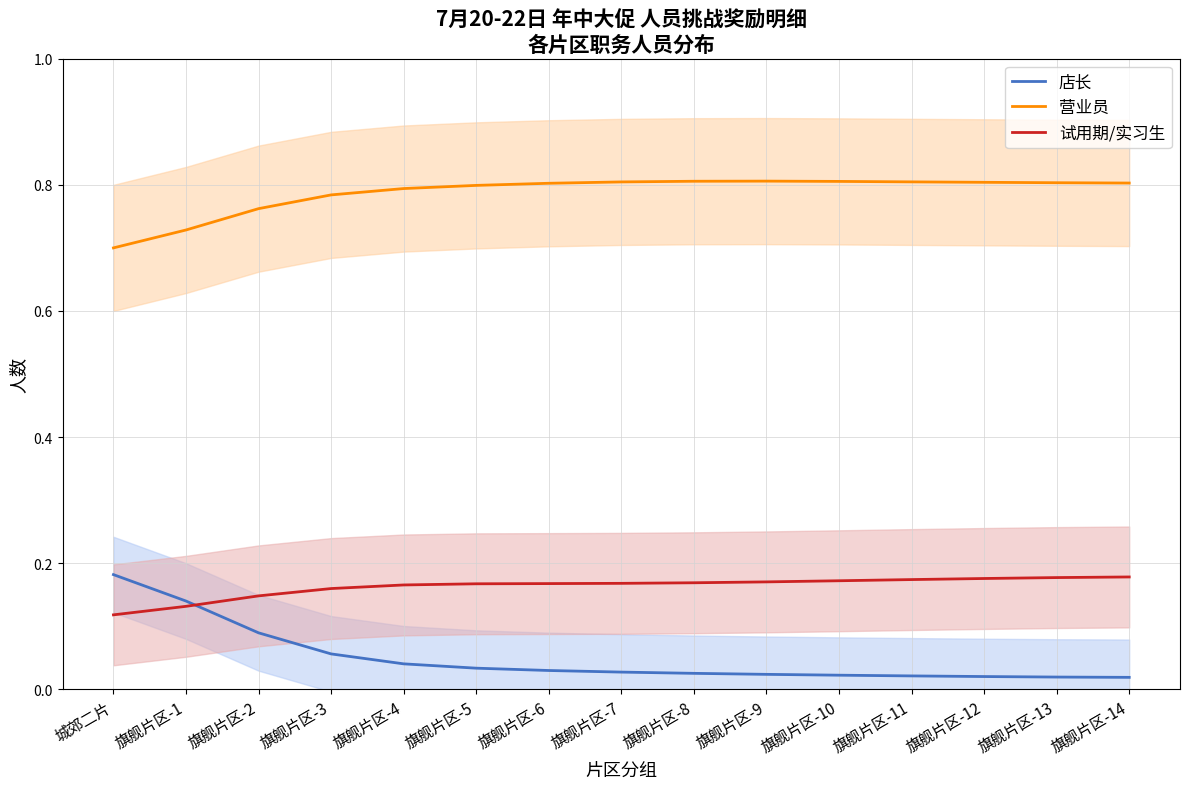

Is the value of 店长 at 旗舰片区-13 greater than the value of 试用期/实习生 at 旗舰片区-3?

No